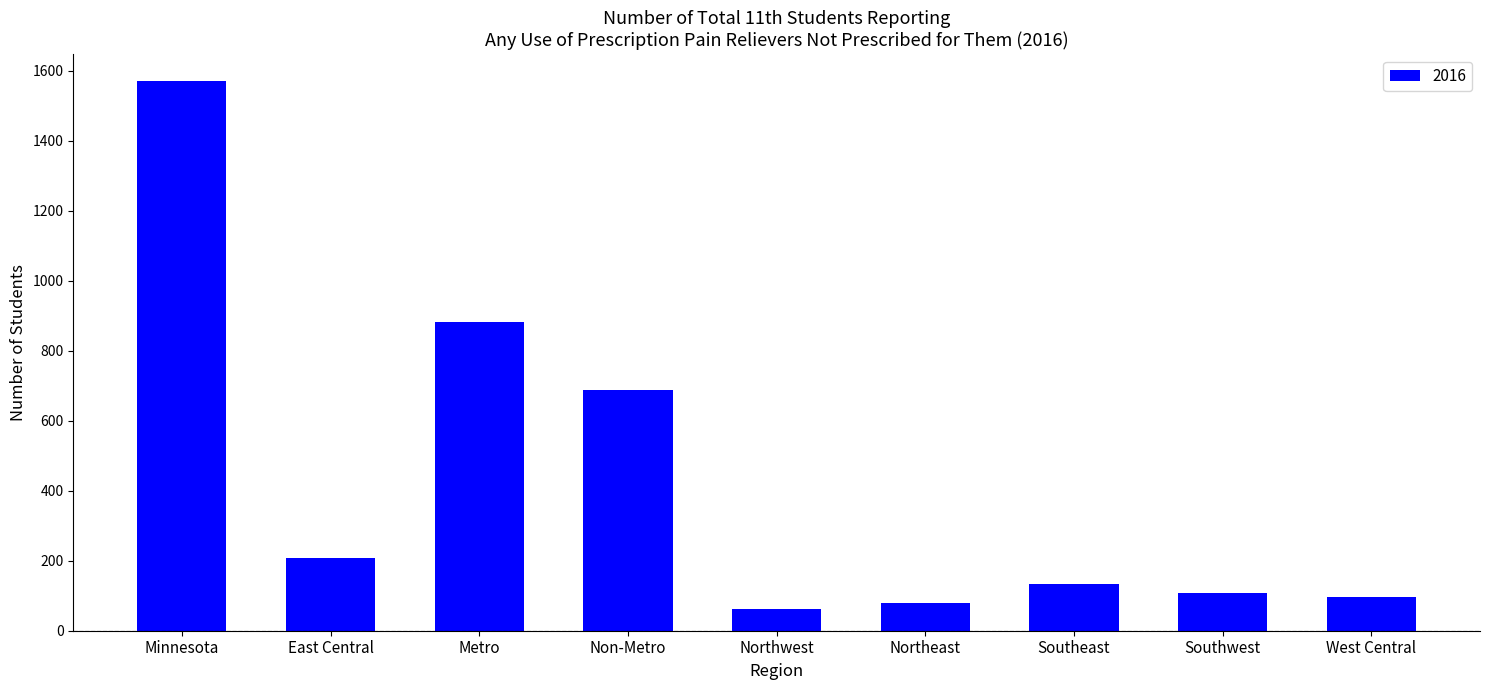

How many bars are there in total?

9